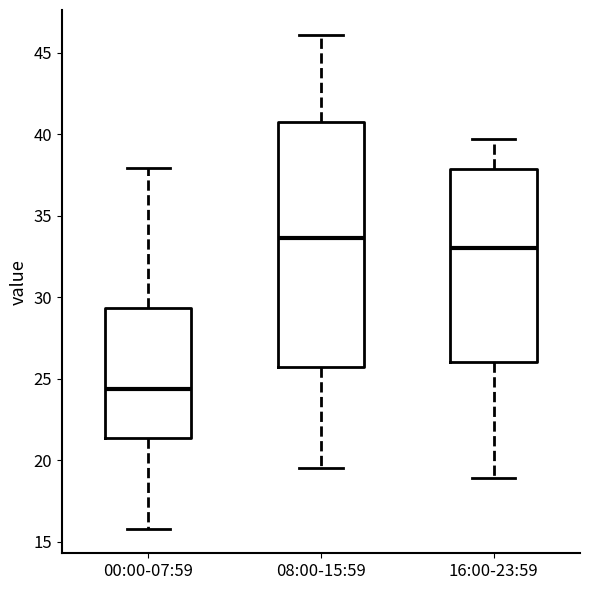

Comparing the boxes themselves (not the whiskers), which one is the tallest?

08:00-15:59